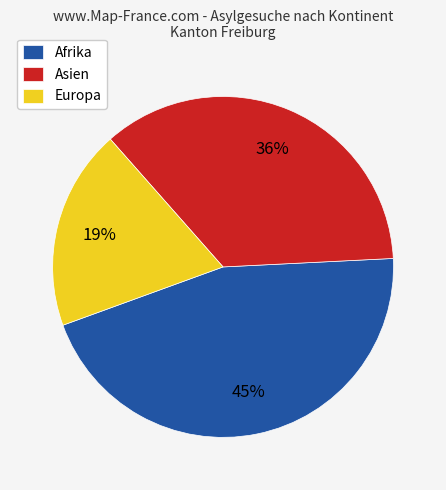

How many segments does this pie chart have?

3